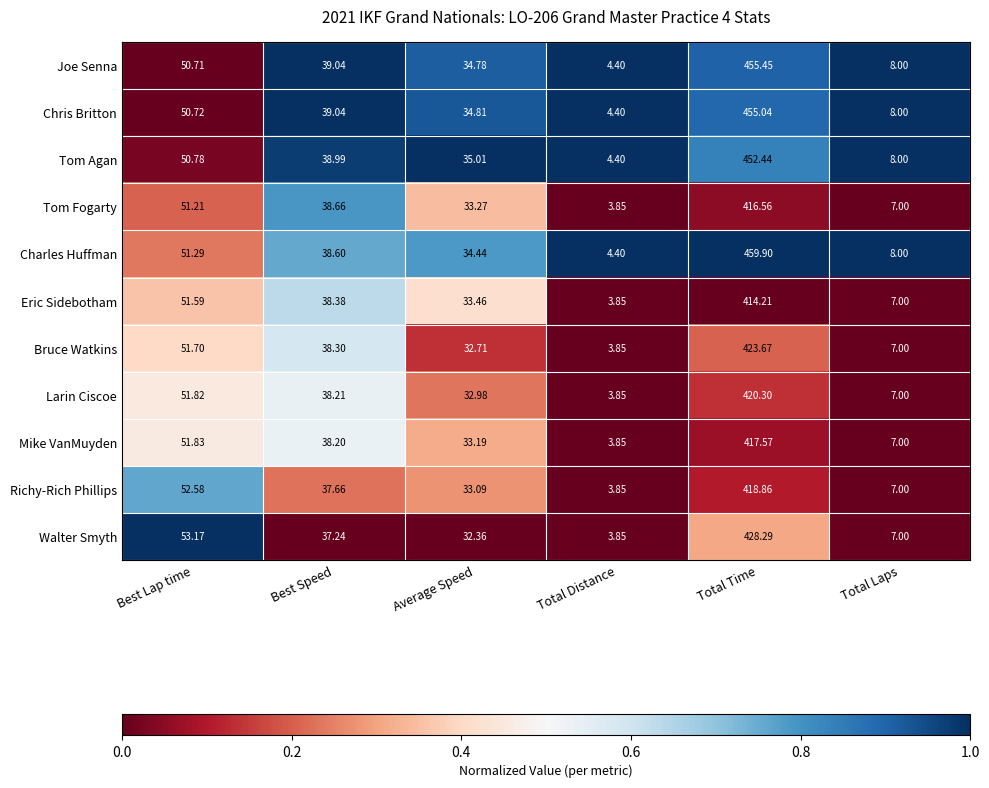

Which series changed the most between Best Lap time and Total Distance?

Walter Smyth